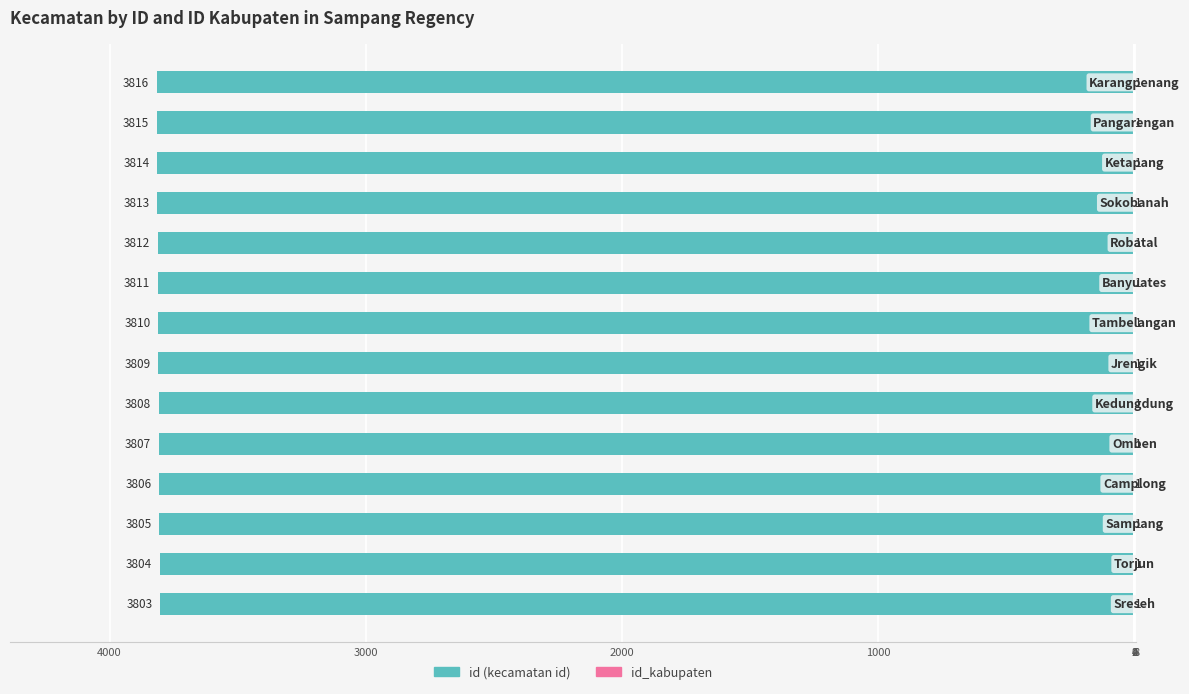

The value of id_kabupaten at 0 is 0.2. True or false?

False